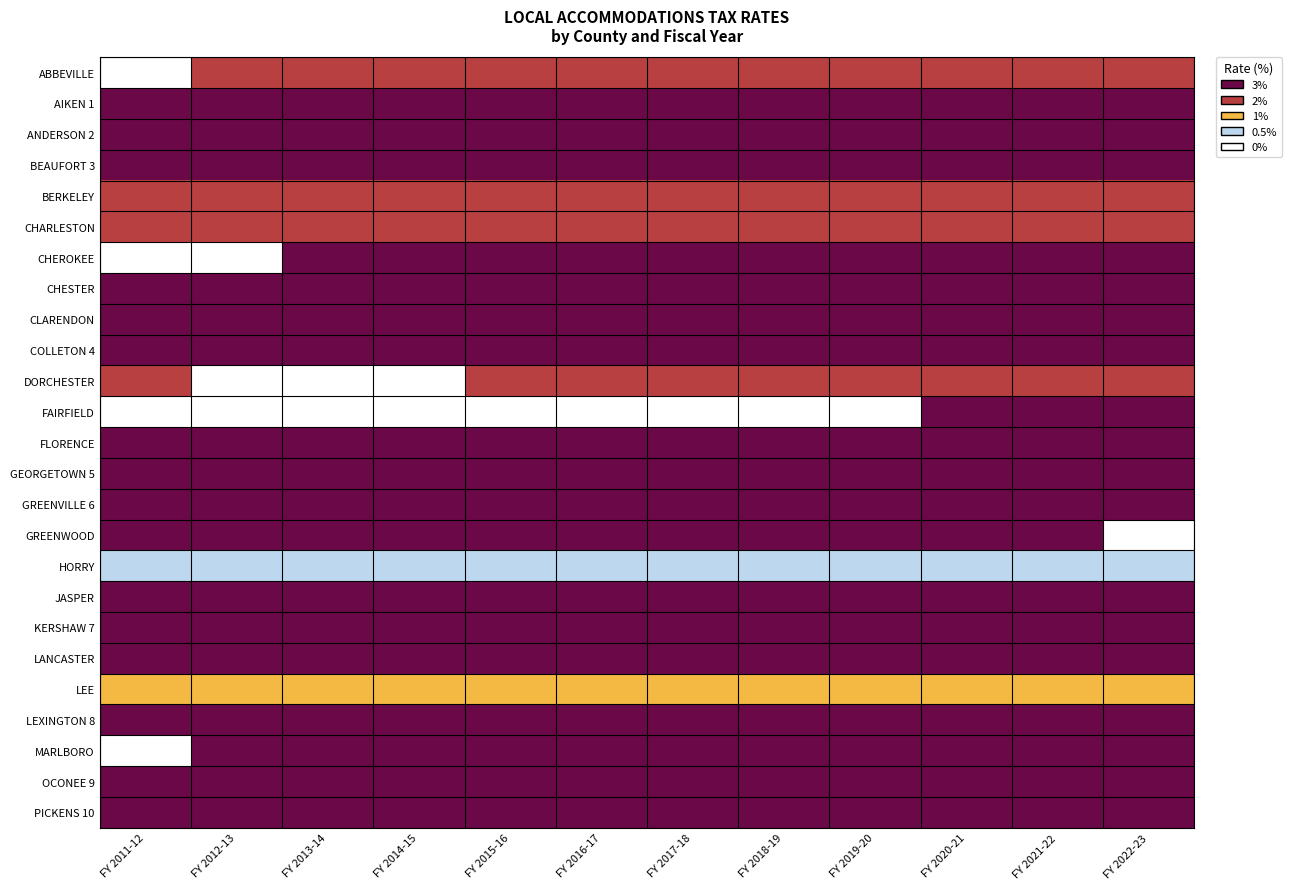

At which category does the chart reach its peak across all series?

FY 2011-12